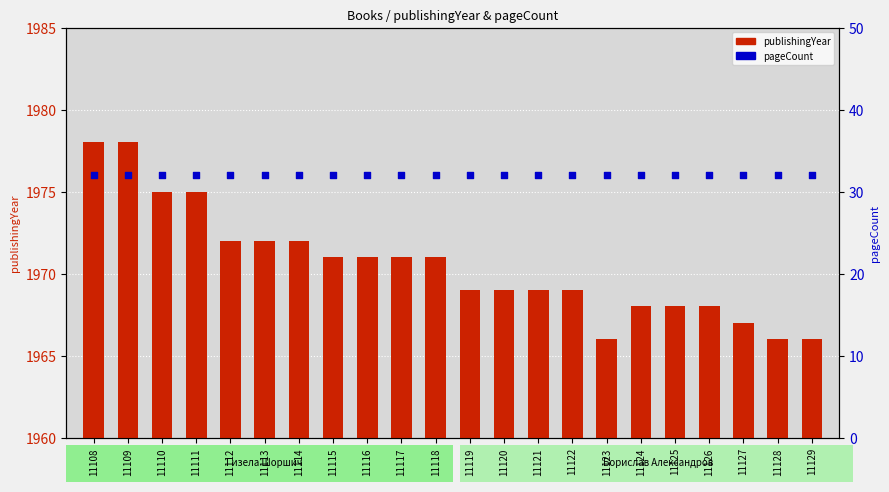

What are all the series names shown in the legend?

publishingYear, pageCount